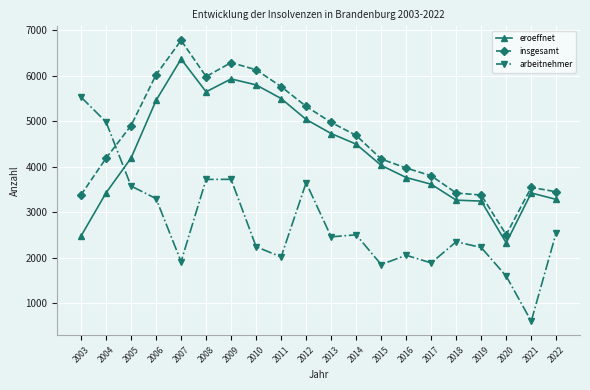

What is the sum of the eroeffnet values at 2019 and 2018?

6503